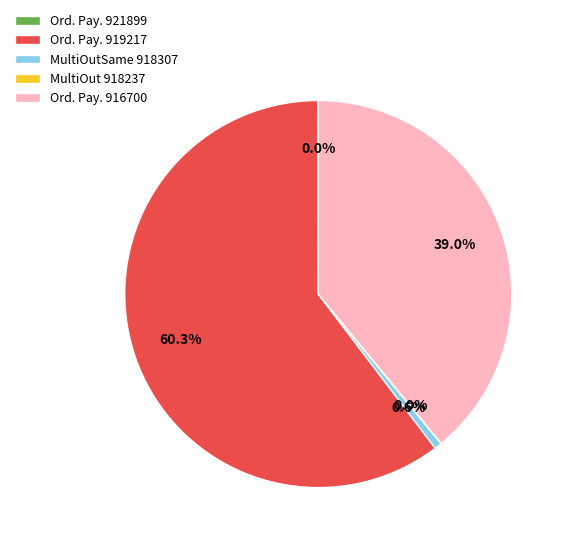

Is the sum of MultiOutSame 918307 and Ord. Pay. 916700 greater than half?

No